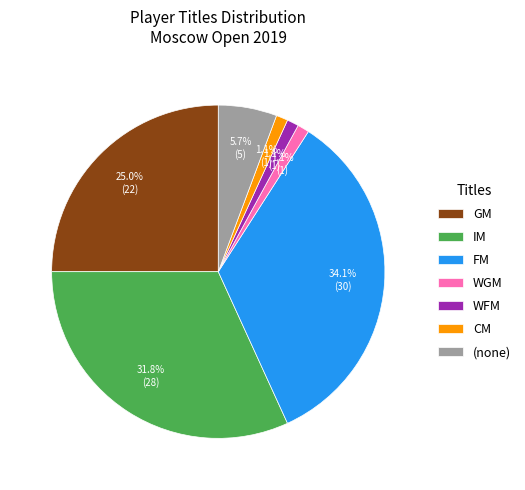

Which has a higher value, FM or GM?

FM